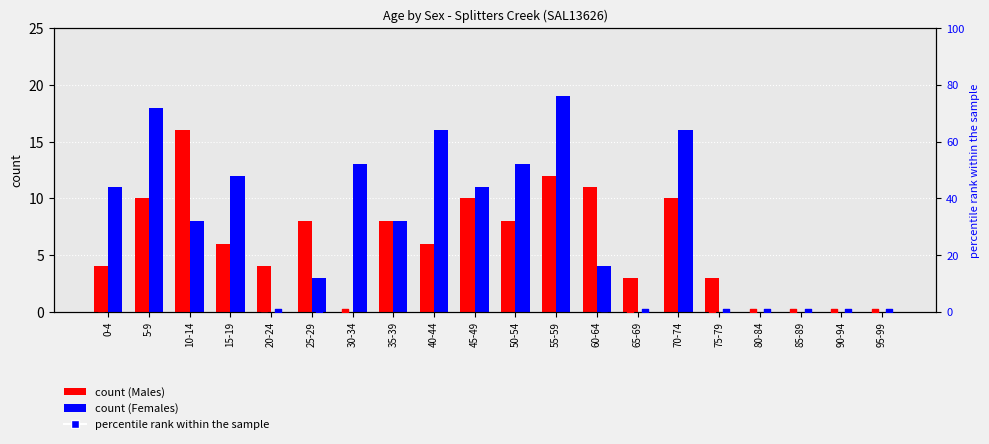

Which series contains the lowest Y value?

Males